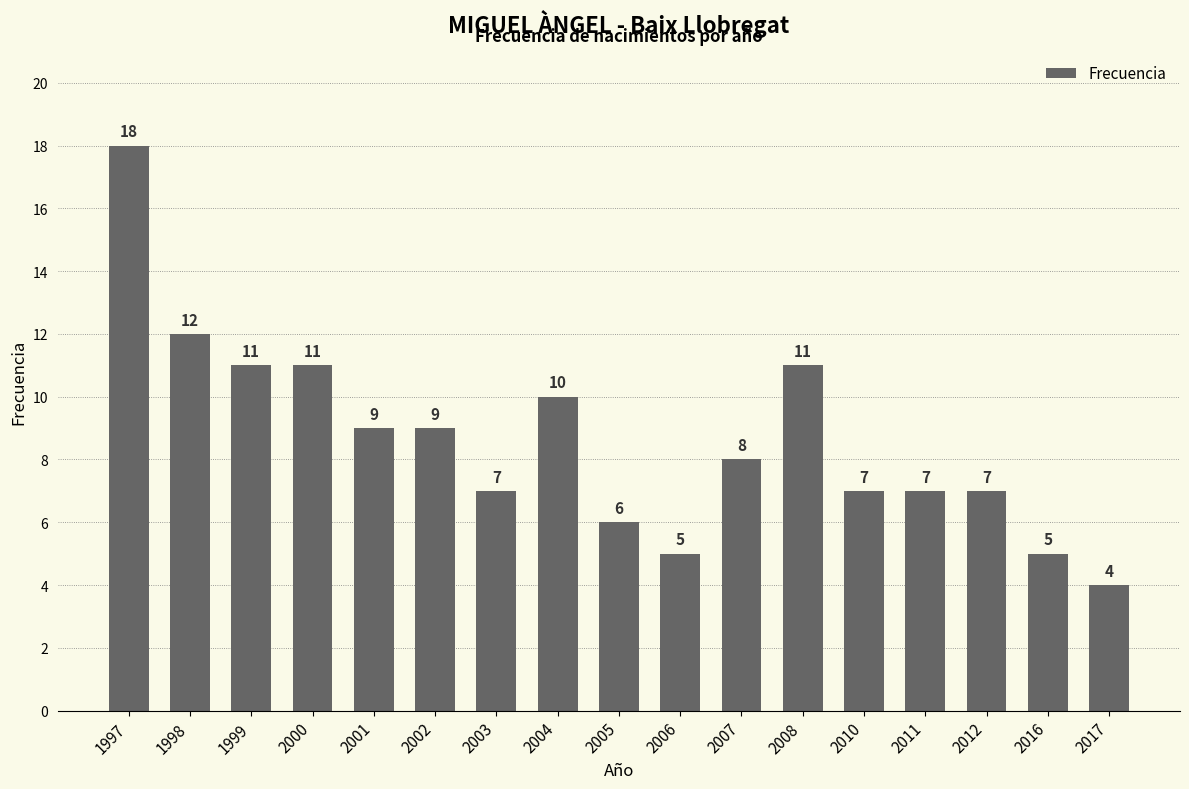

Reading left to right, list all the values displayed in this chart.

18	12	11	11	9	9	7	10	6	5	8	11	7	7	7	5	4